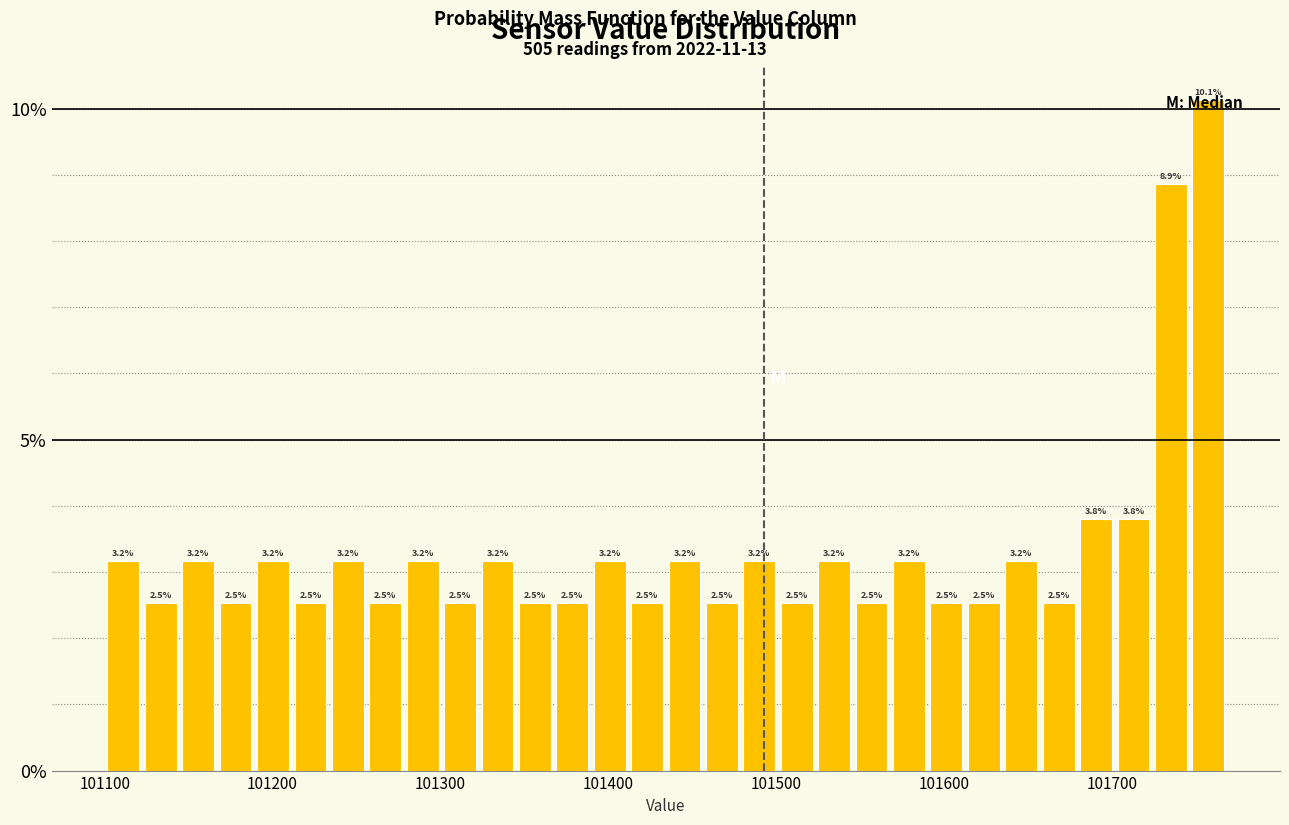

Read against the x-axis, roughly where is the centre of the tallest bar?

101760